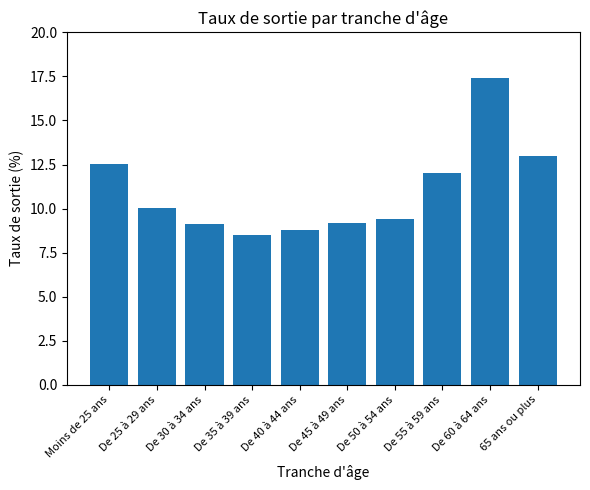

What is the smallest value displayed?

8.5